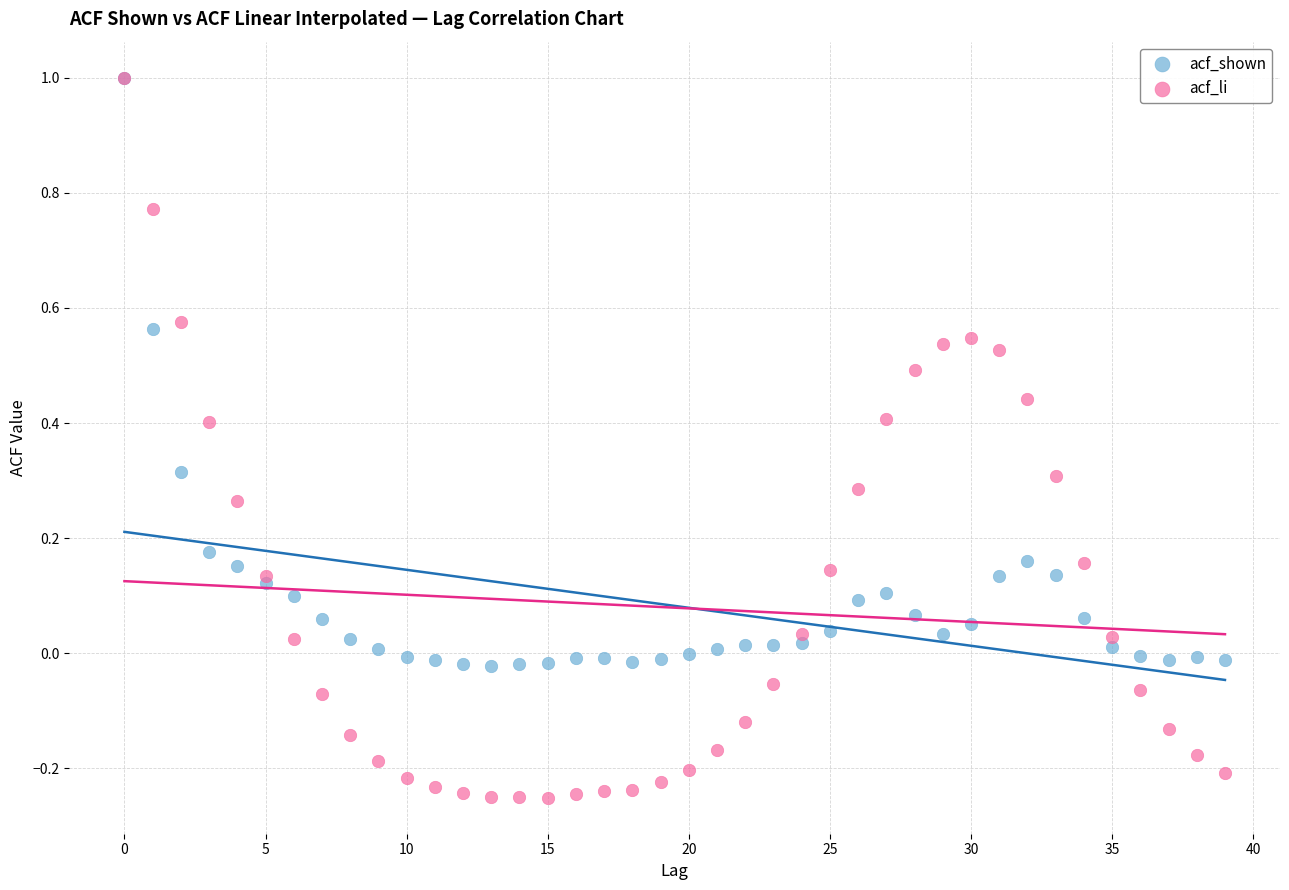

Which series has the widest spread of Y values?

acf_li